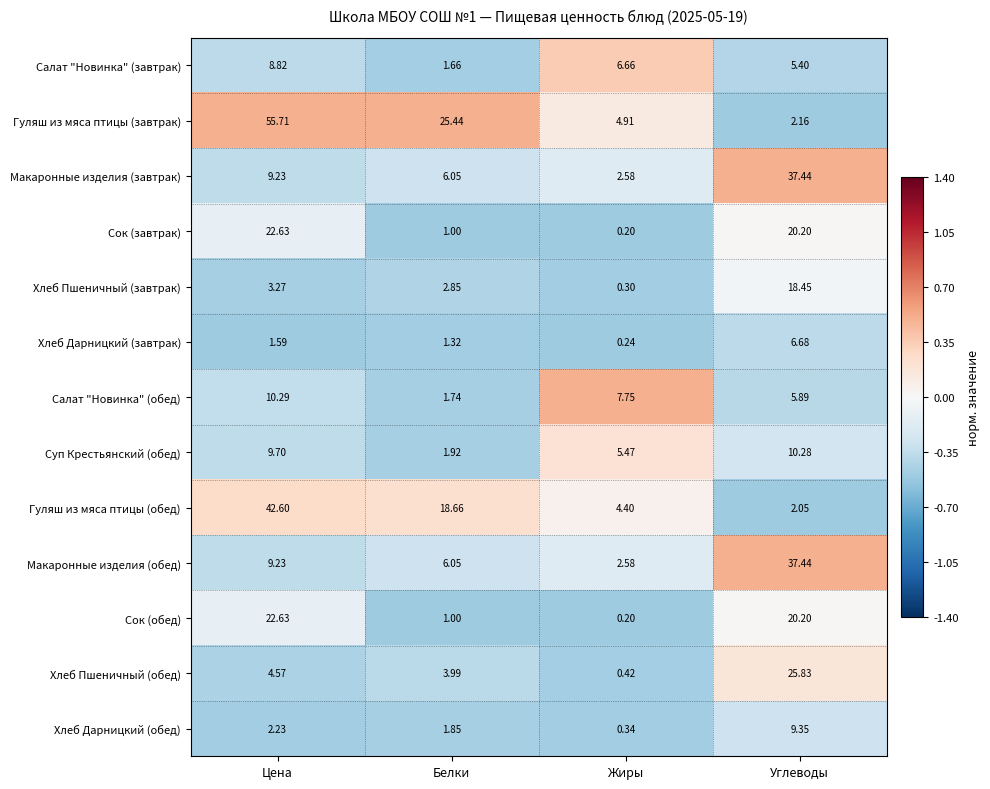

Which series has the widest spread of values?

Гуляш из мяса птицы (завтрак)